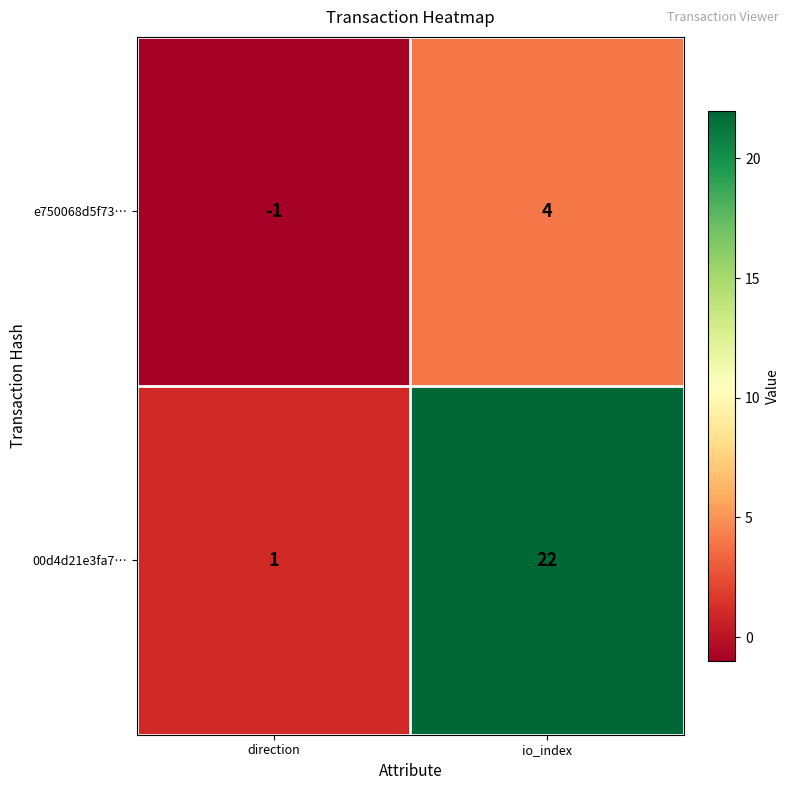

Which category has the lowest value in the 00d4d21e3fa7… series?

direction